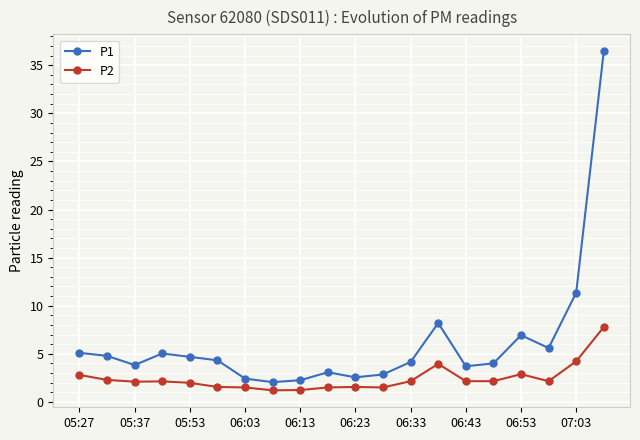

List the series in order of their overall mean, highest first.

P1, P2